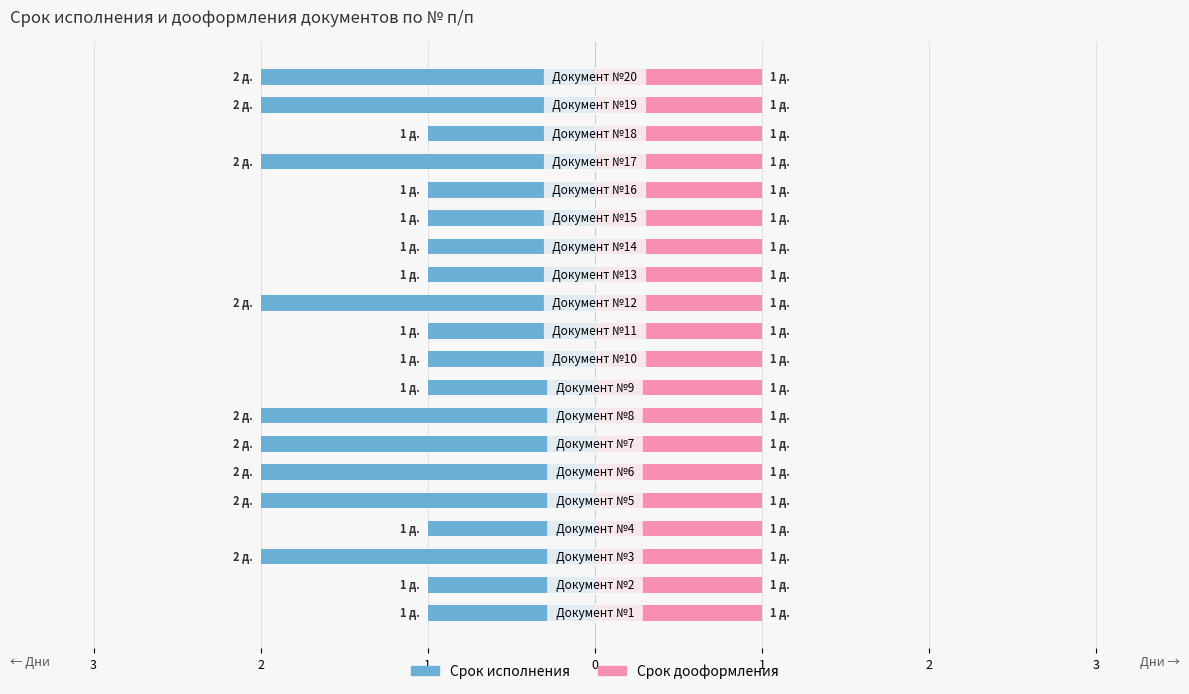

Which has a higher value, 1 or 15?

15